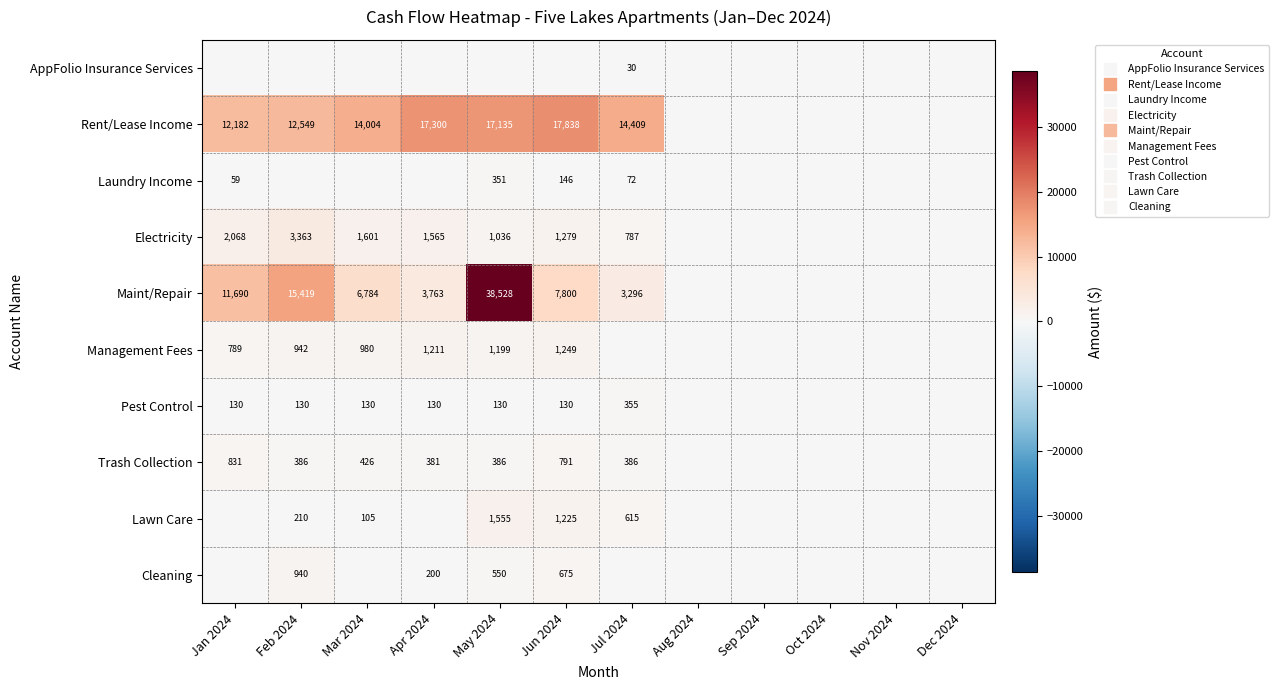

How many values in Pest Control are above zero?

7